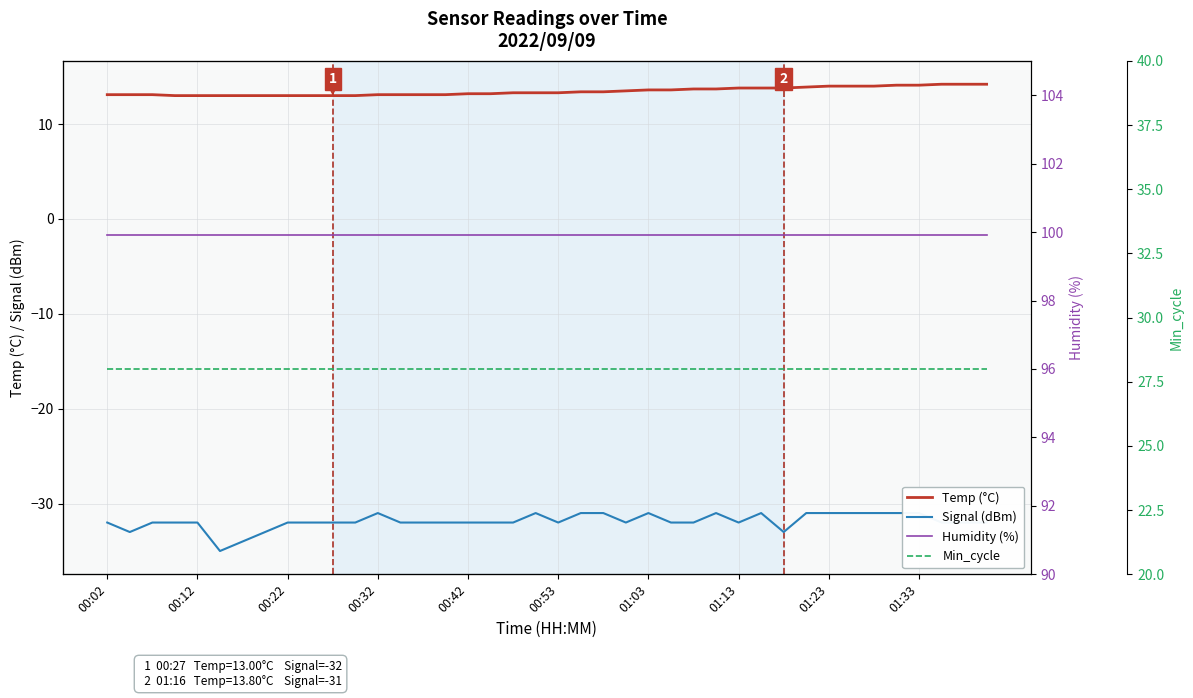

What is the difference between the highest and lowest values at 19?

130.9